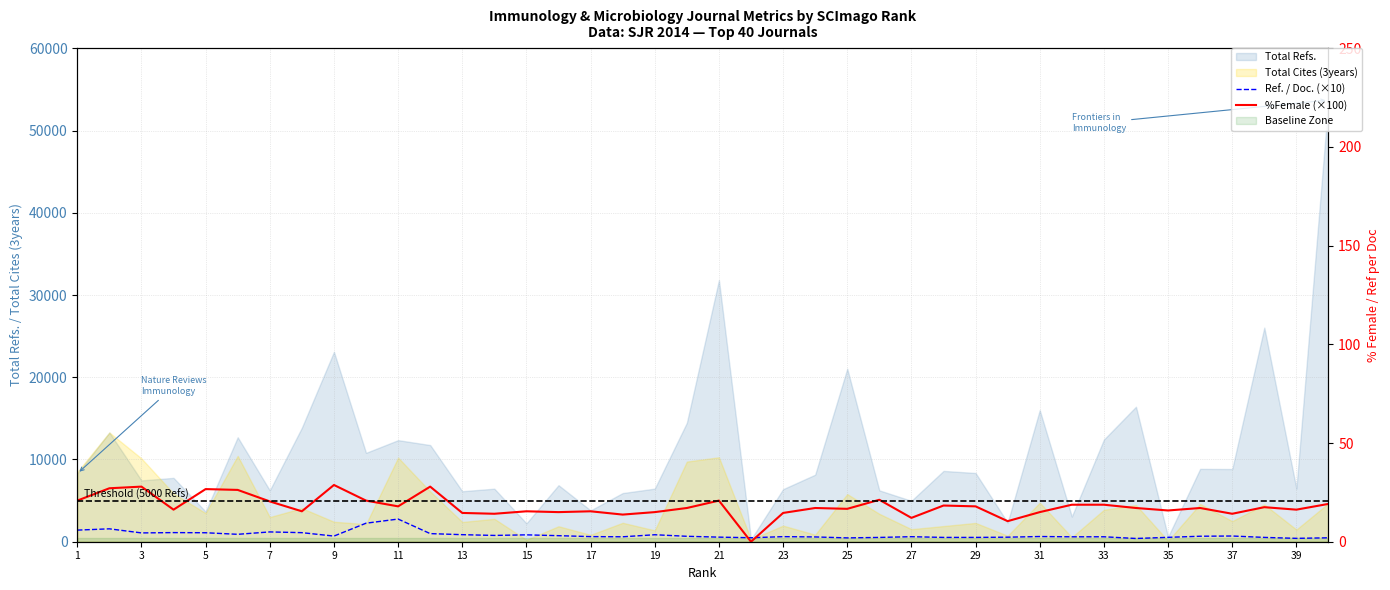

The value of Ref. / Doc. (×10) at 15 is 1102. True or false?

True